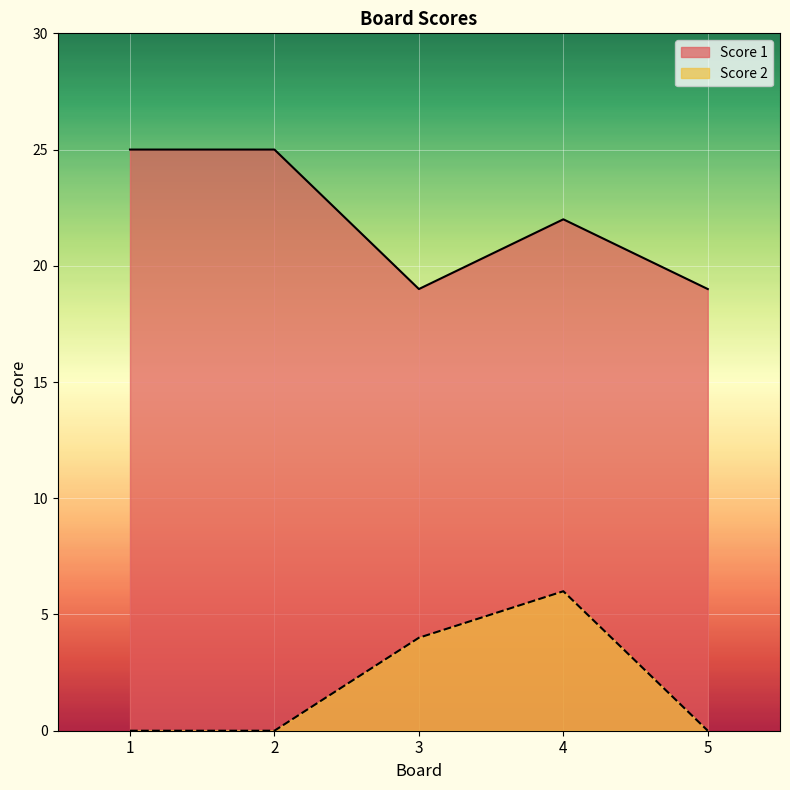

The value of Score 2 at 2 is -2. True or false?

False